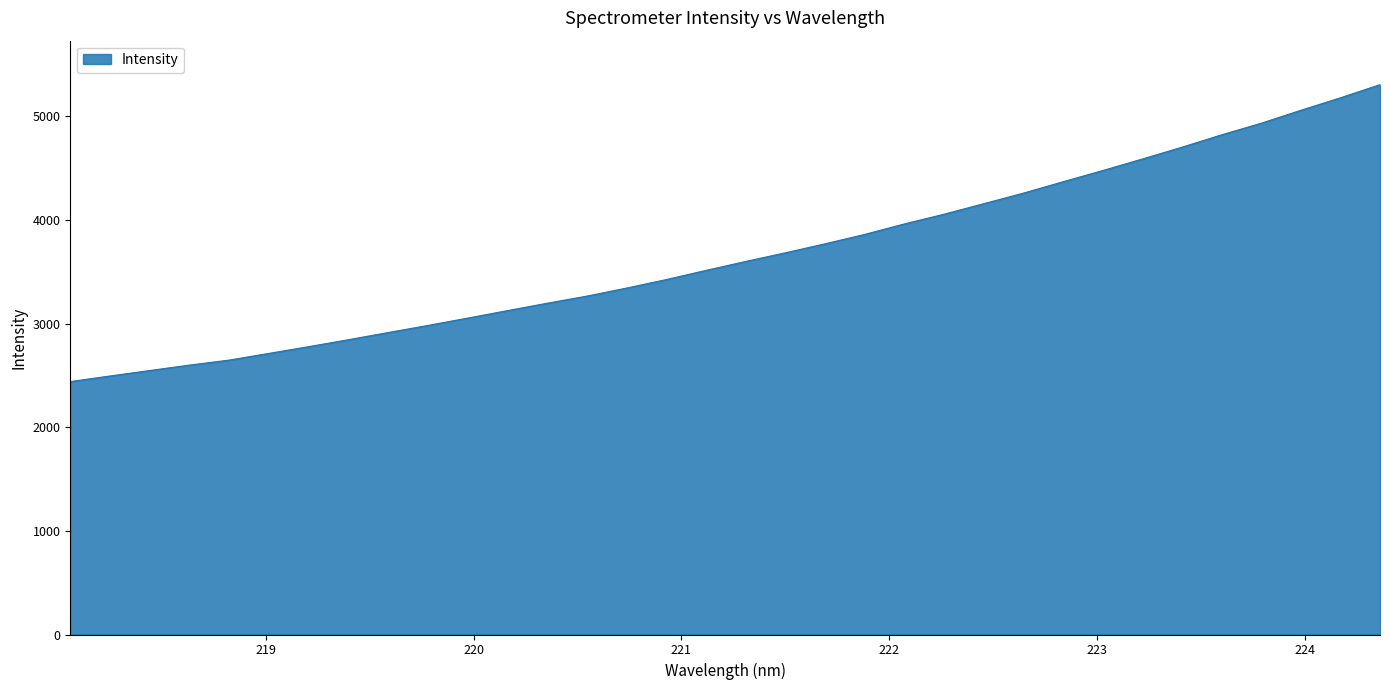

What is the maximum value shown in the chart?

5304.4